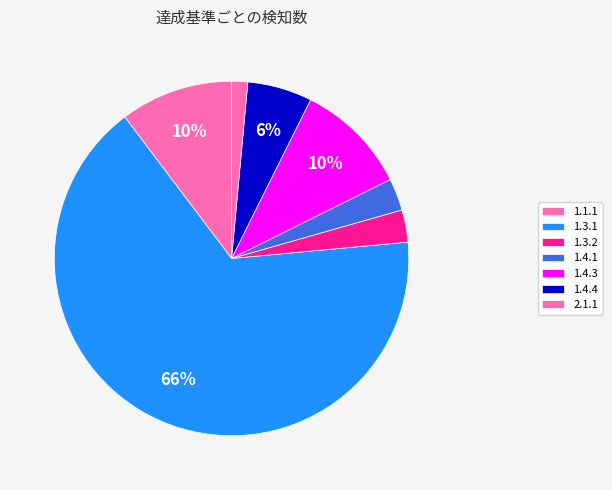

To the nearest percent, what is the average slice percentage?

14%